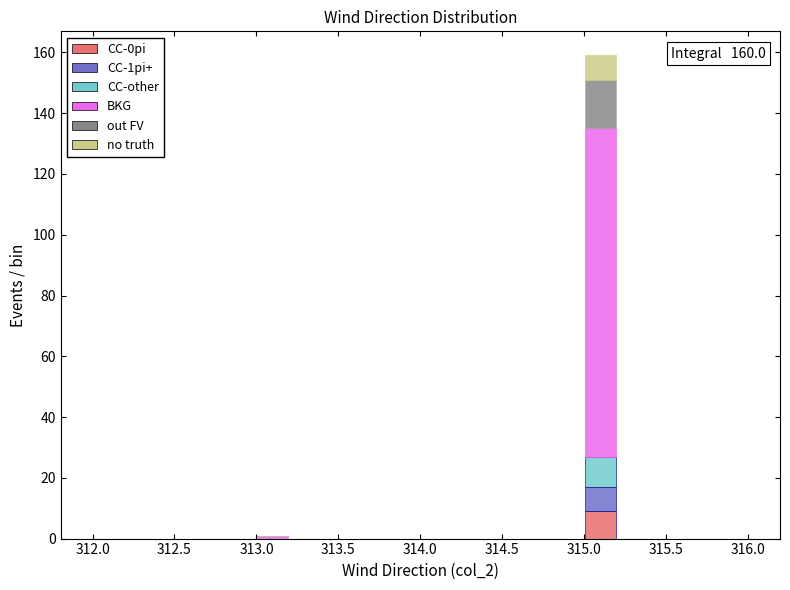

Which range on the x-axis has the tallest stacked bar (by total height)?

315.0 to 315.2